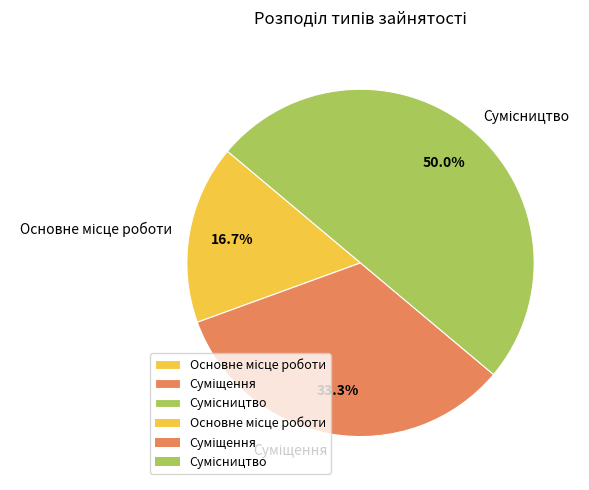

True or false: Сумісництво accounts for 60% of the total.

False